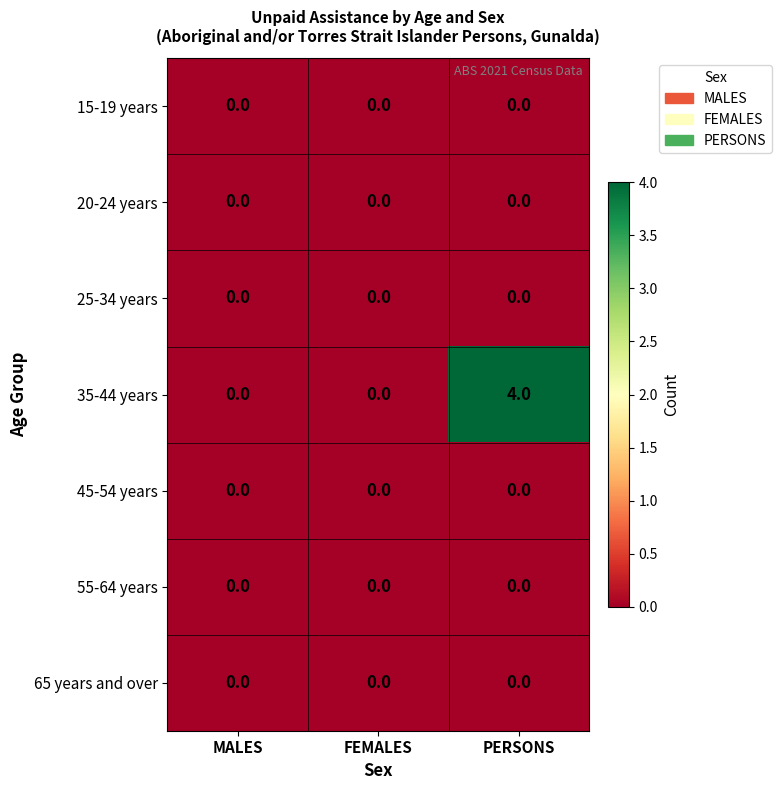

At which category is the sum across all series the highest?

PERSONS